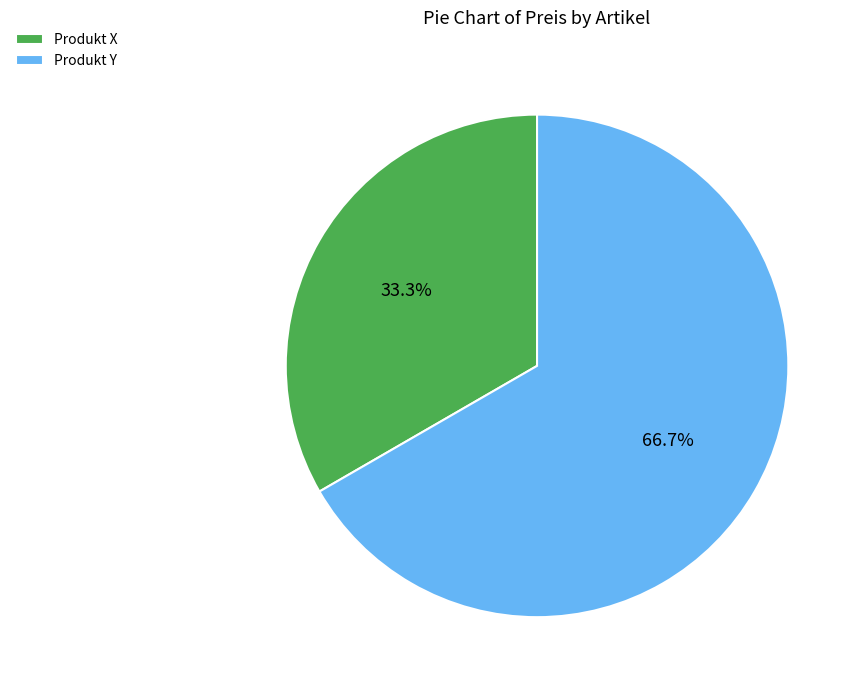

To the nearest percent, what is the difference between the Produkt Y and Produkt X slice percentages?

33%